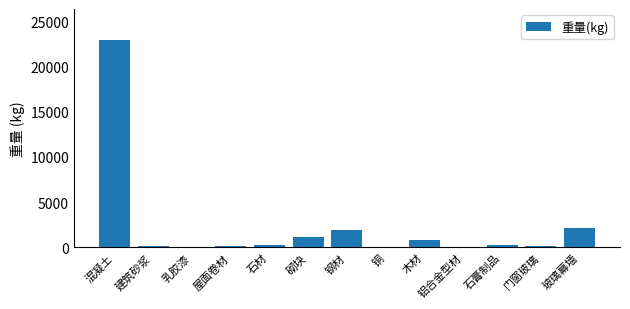

Between 钢材 and 建筑砂浆, which is larger?

钢材